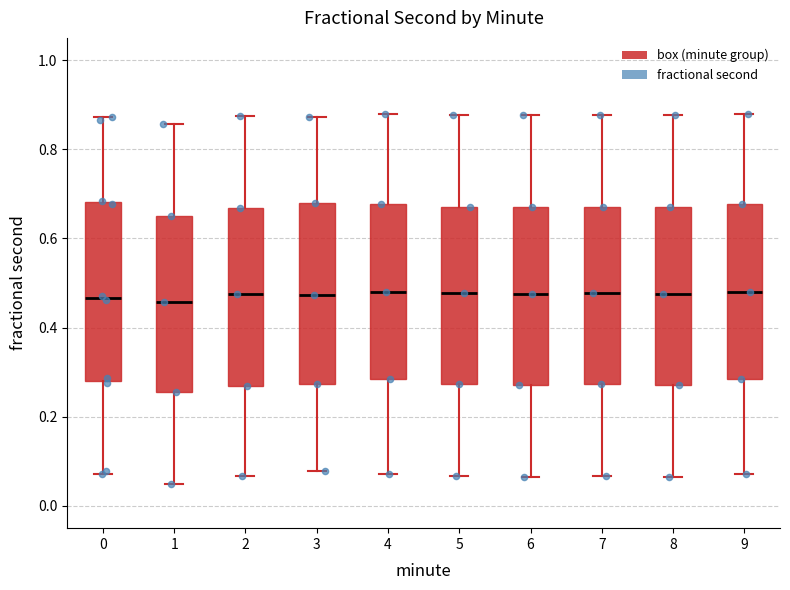

Where does the upper whisker of the box at x = 3 end on the y-axis? The values are not printed on the chart, so give them approximately, as read against the axis.

0.88